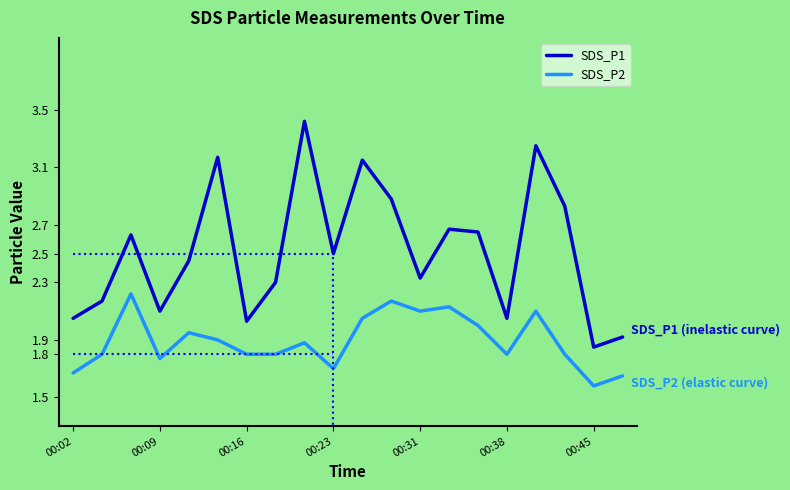

At which label does SDS_P2 reach its minimum?

00:45